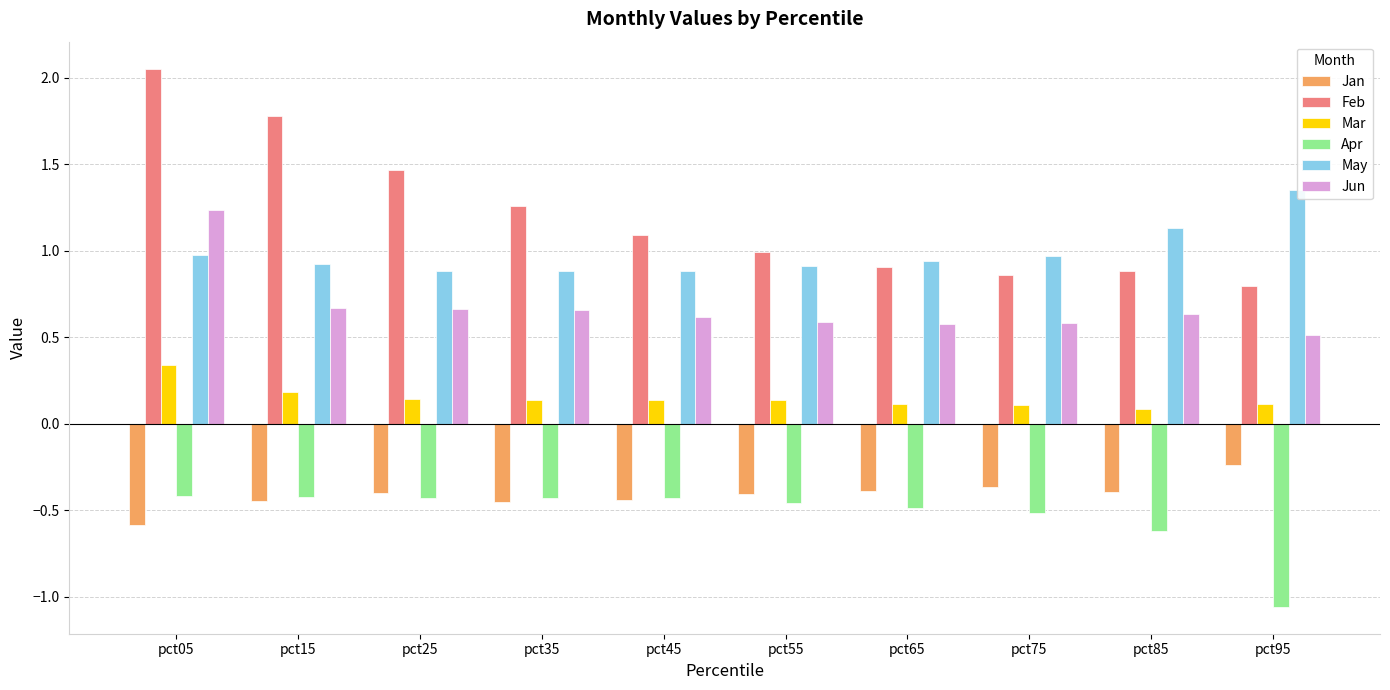

Which series has the largest total across all categories?

Feb